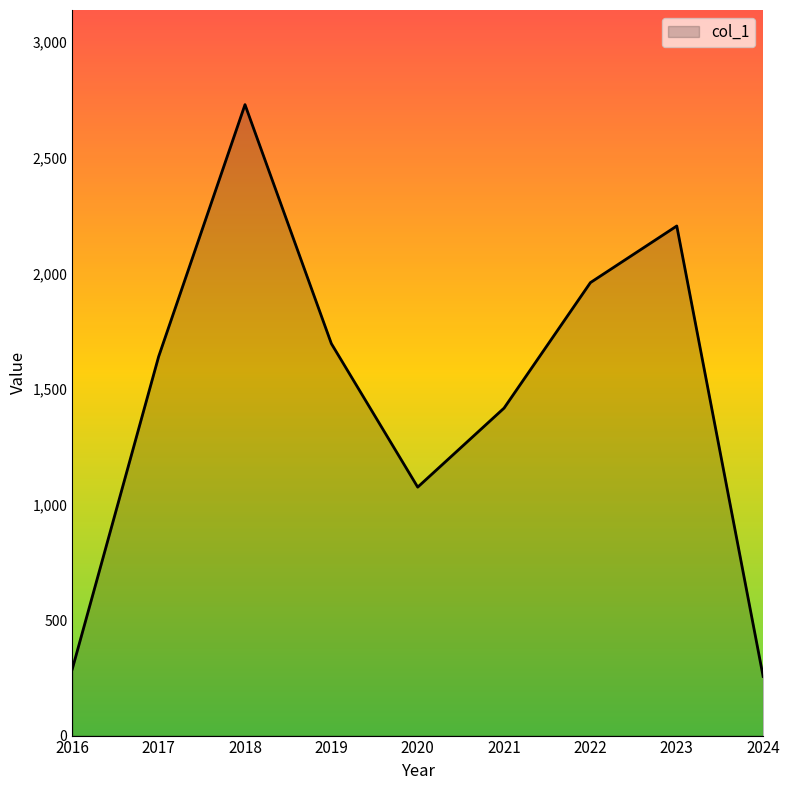

What is the maximum value shown in the chart?

2730